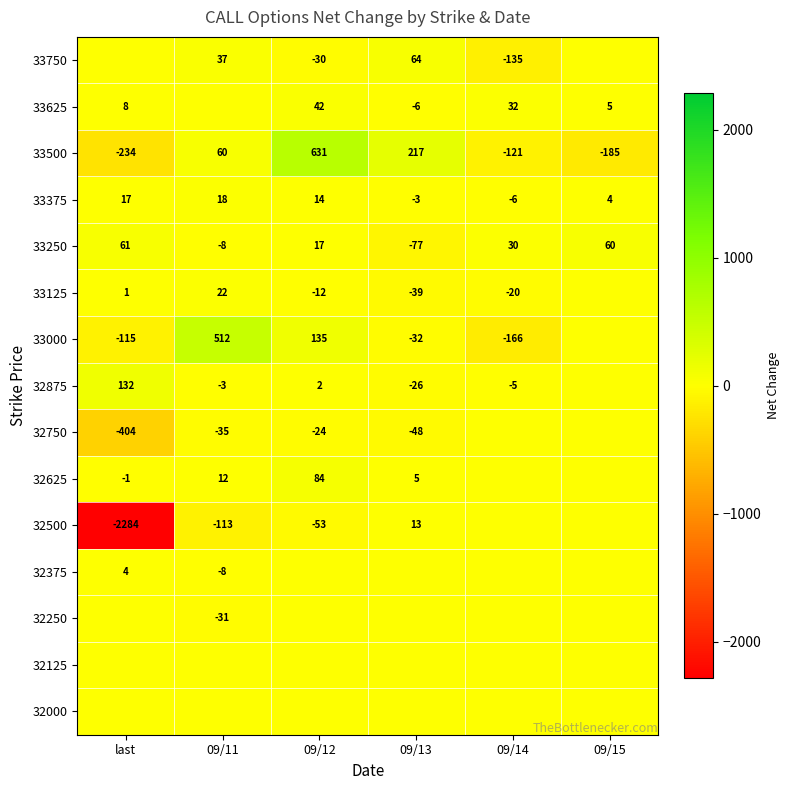

What is the difference between the maximum and minimum values in the 33250 series?

138